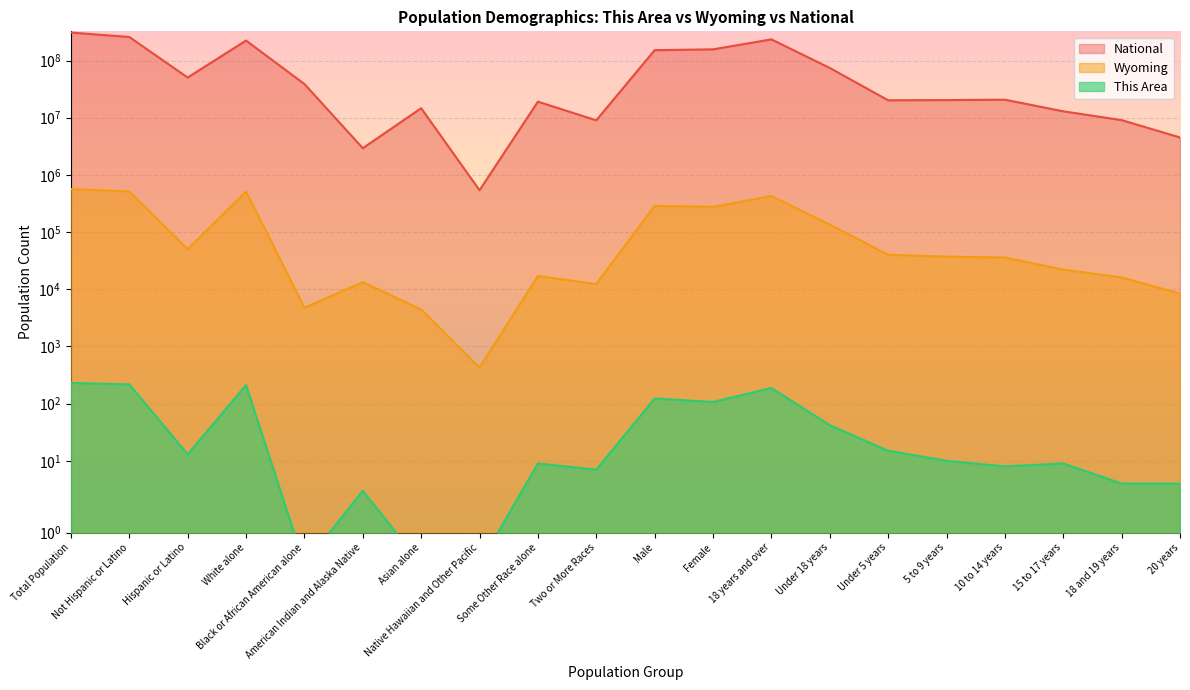

True or false: National and This Area intersect in this chart.

False